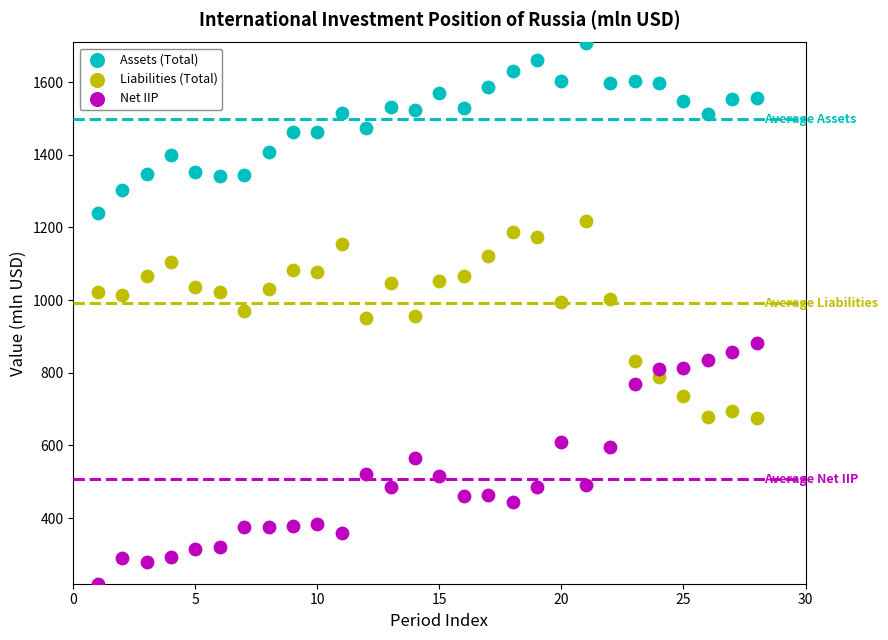

Across all data points, what is the range of Y values (max minus min)?

1489.2